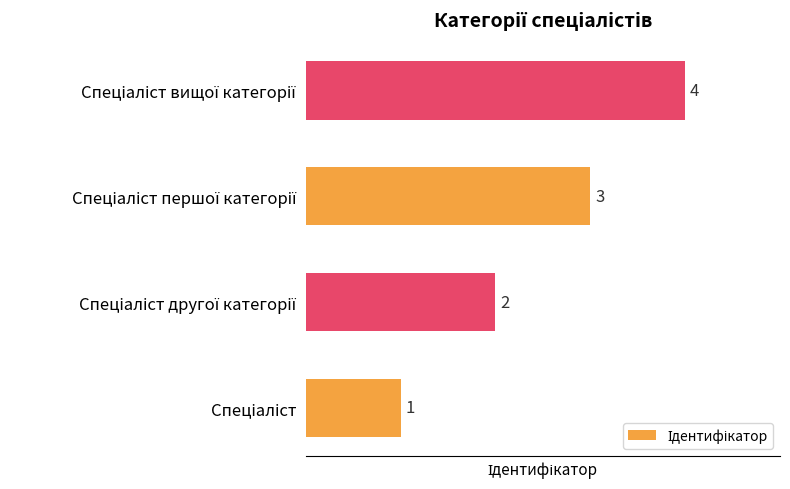

How many values are between 2 and 4?

3